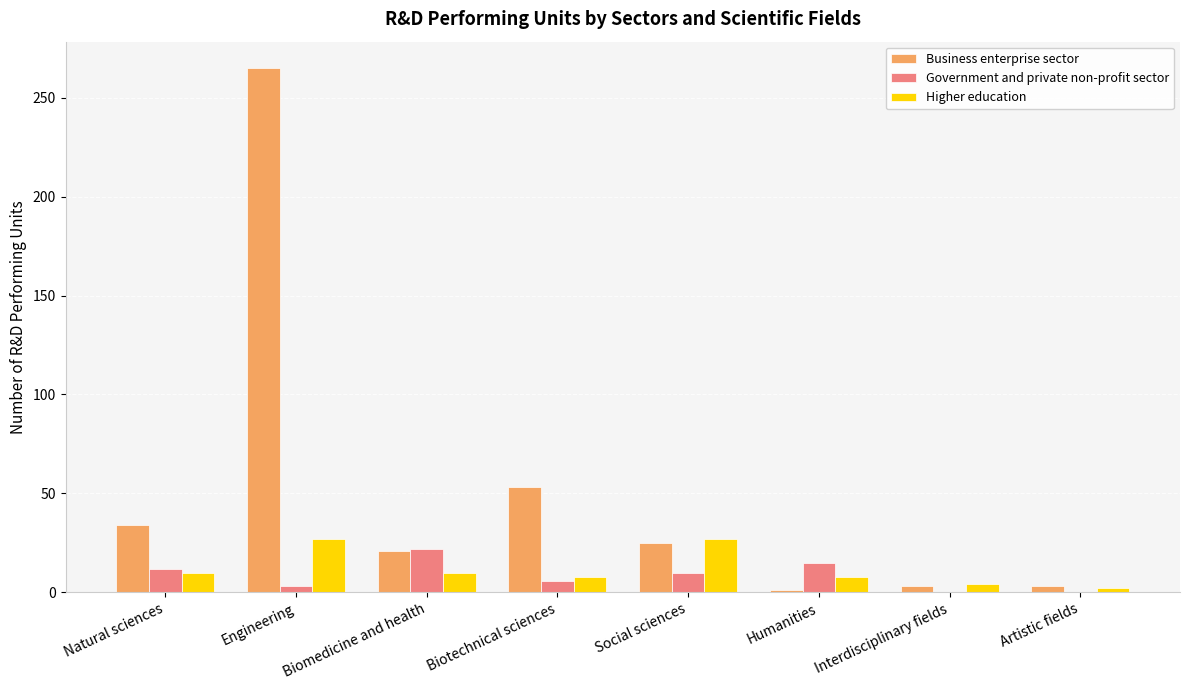

Which category has the highest value across all series?

Engineering